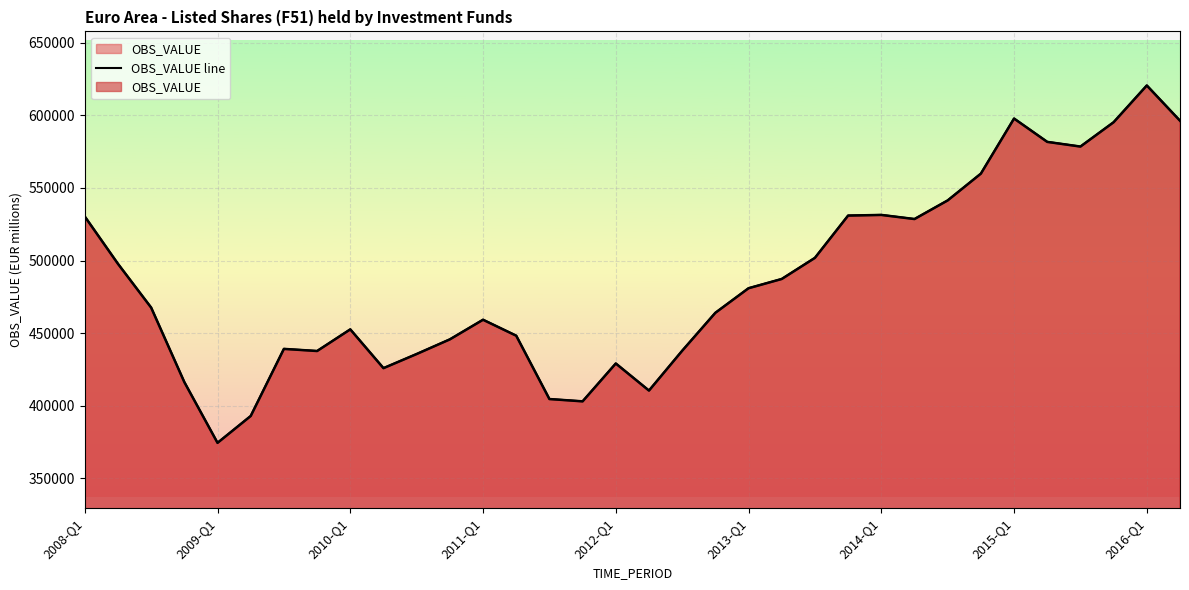

What is the approximate value at 10?

435680.5